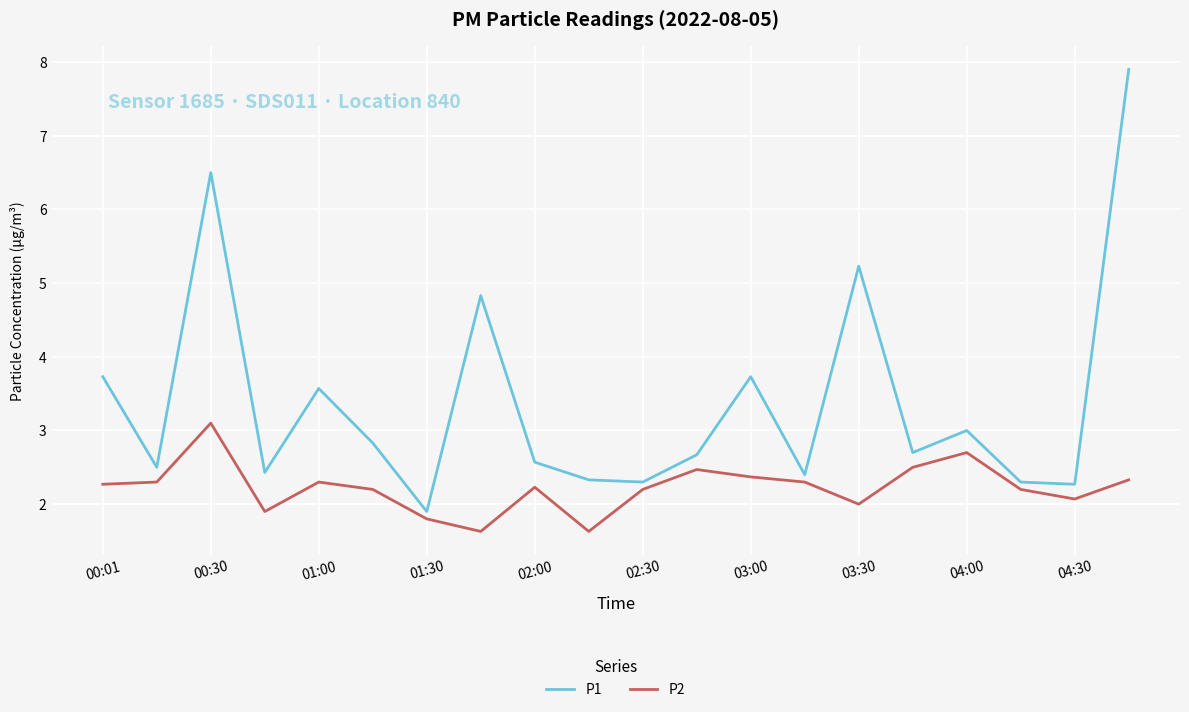

What is the minimum value shown in the chart?

1.6